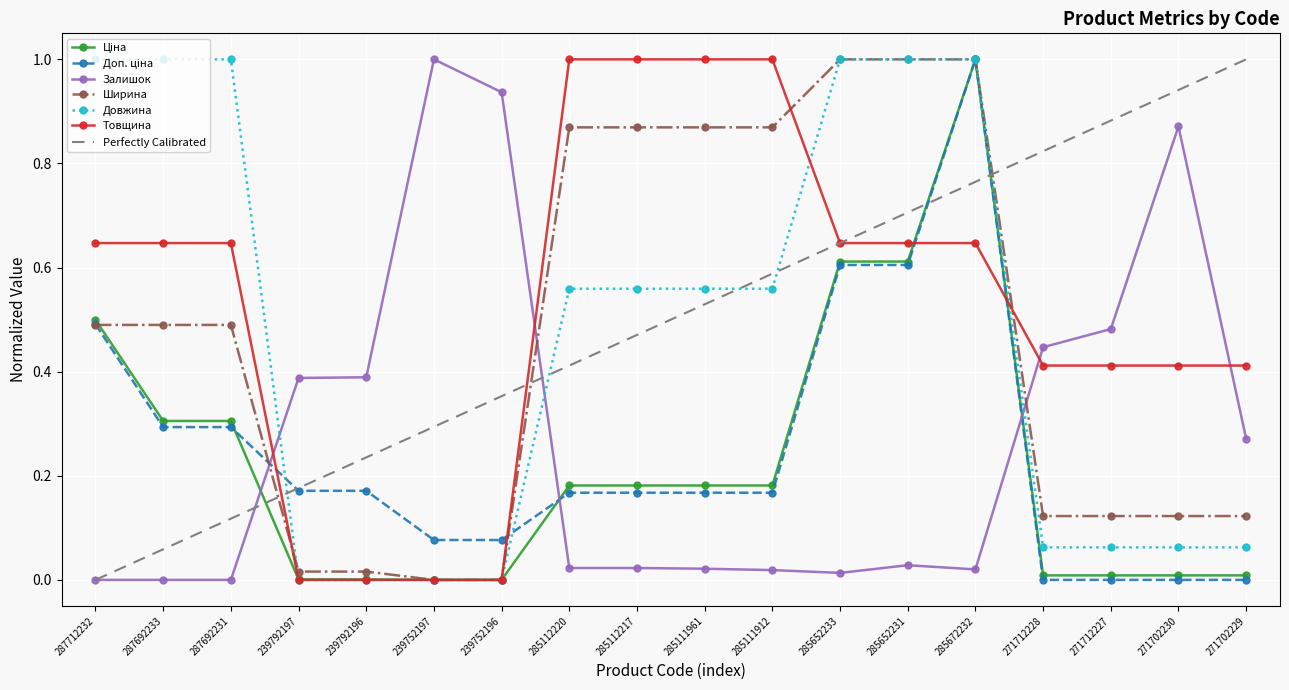

At which category is the sum across all series the highest?

285672232